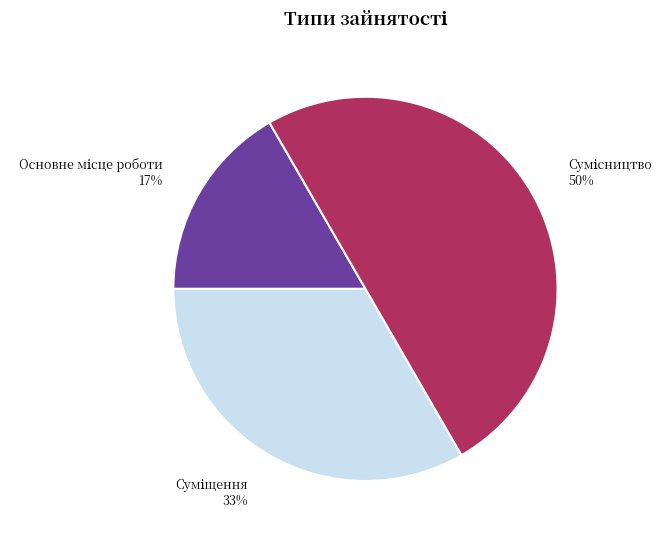

To the nearest percent, what is the average slice percentage?

33%